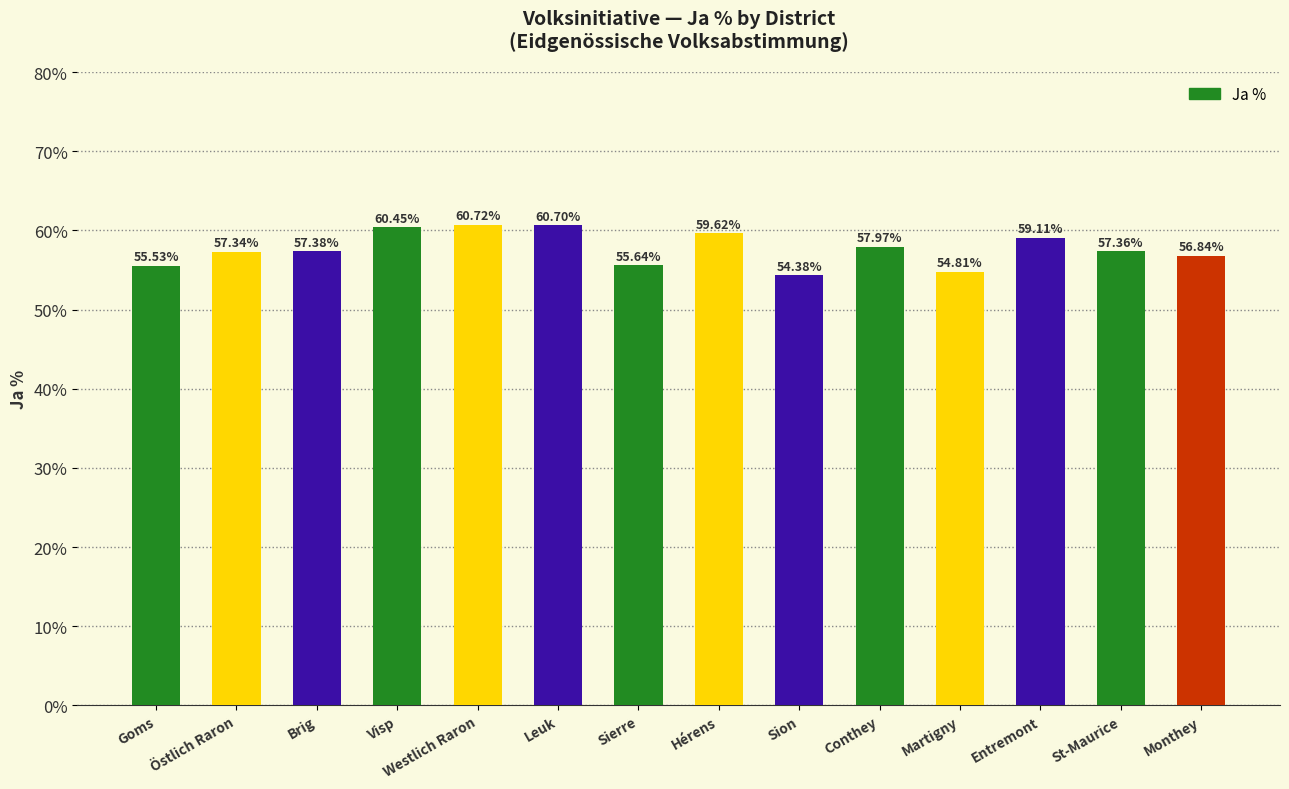

Rank the categories by value from highest to lowest.

Westlich Raron, Leuk, Visp, Hérens, Entremont, Conthey, Brig, St-Maurice, Östlich Raron, Monthey, Sierre, Goms, Martigny, Sion